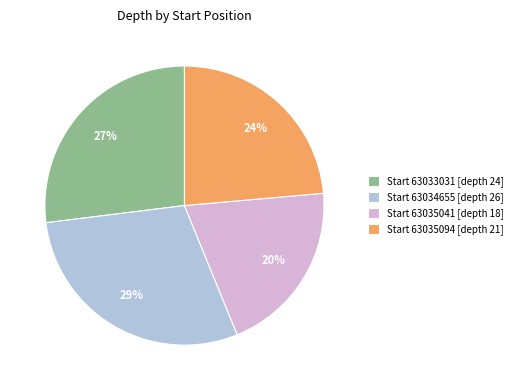

Is there any slice that represents more than half of the pie?

No